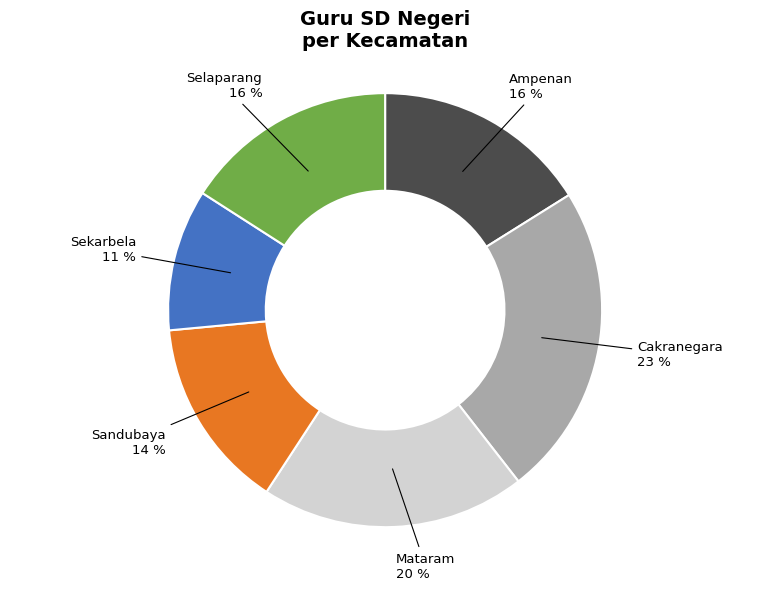

Is there any slice that represents more than half of the pie?

No